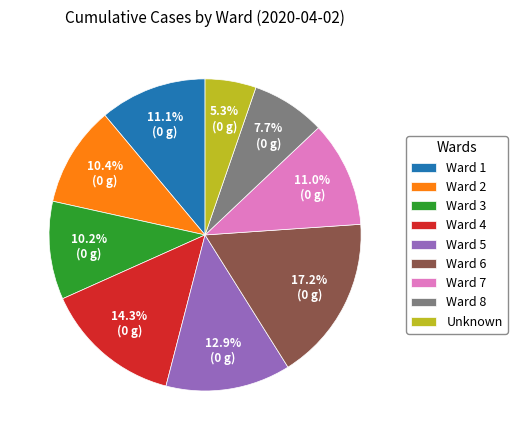

What is the largest slice in the pie chart?

Ward 6